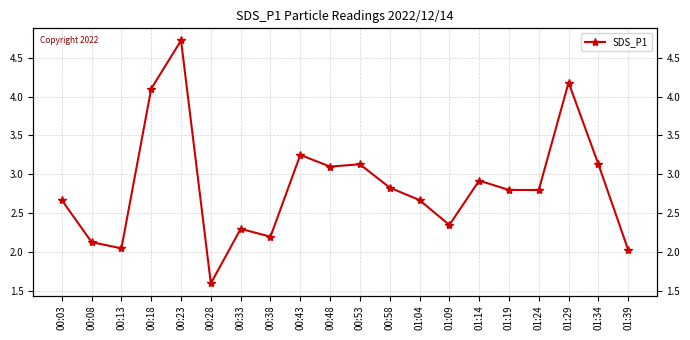

Where is the first local minimum?

00:13